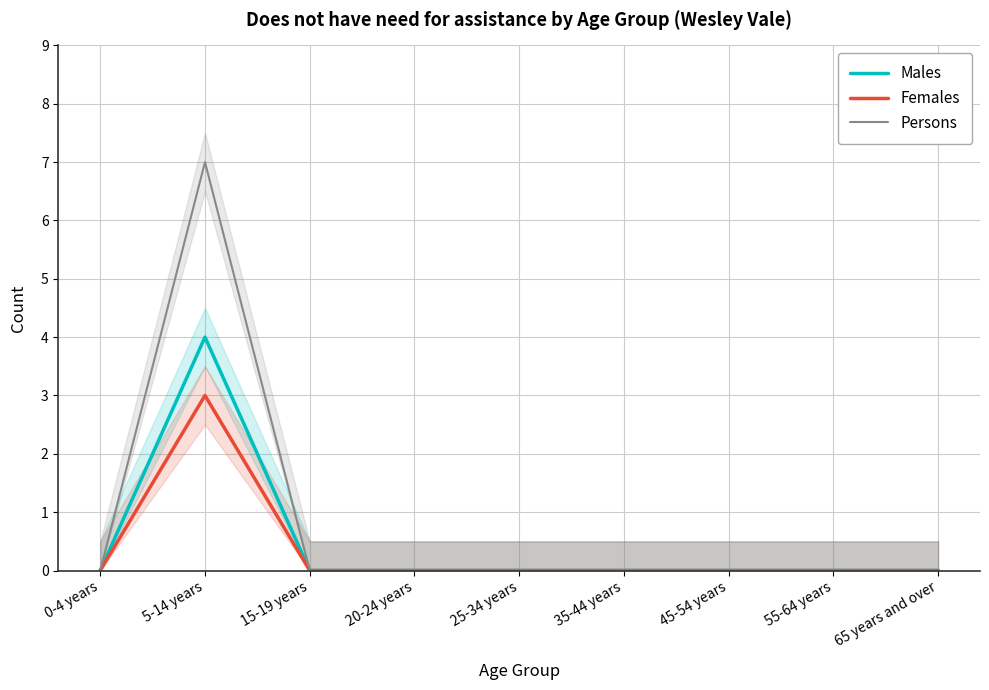

At which category is the sum across all series the highest?

5-14 years